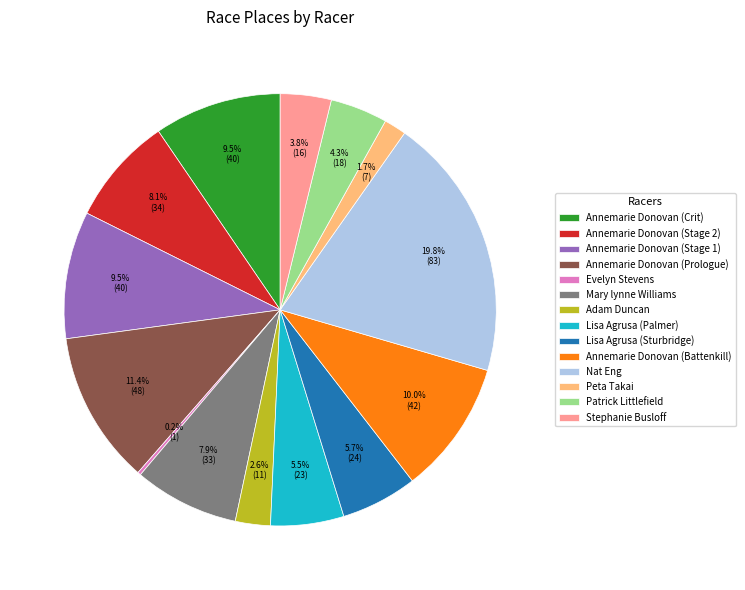

To the nearest percent, what is the average slice percentage?

7%